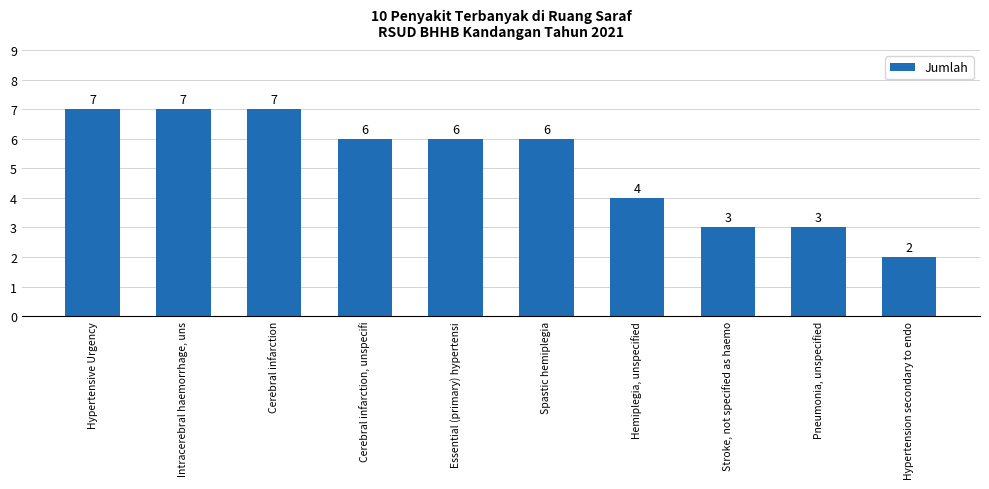

What is the ratio of the value at Pneumonia, unspecified to the value at Stroke, not specified as haemo?

1.0